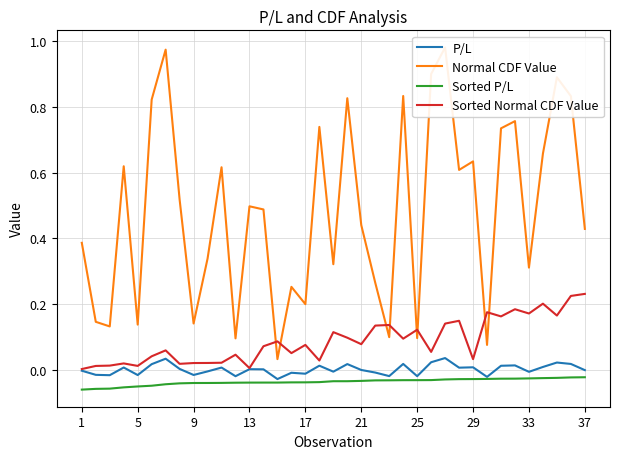

What is the sum of all P/L values?

0.1